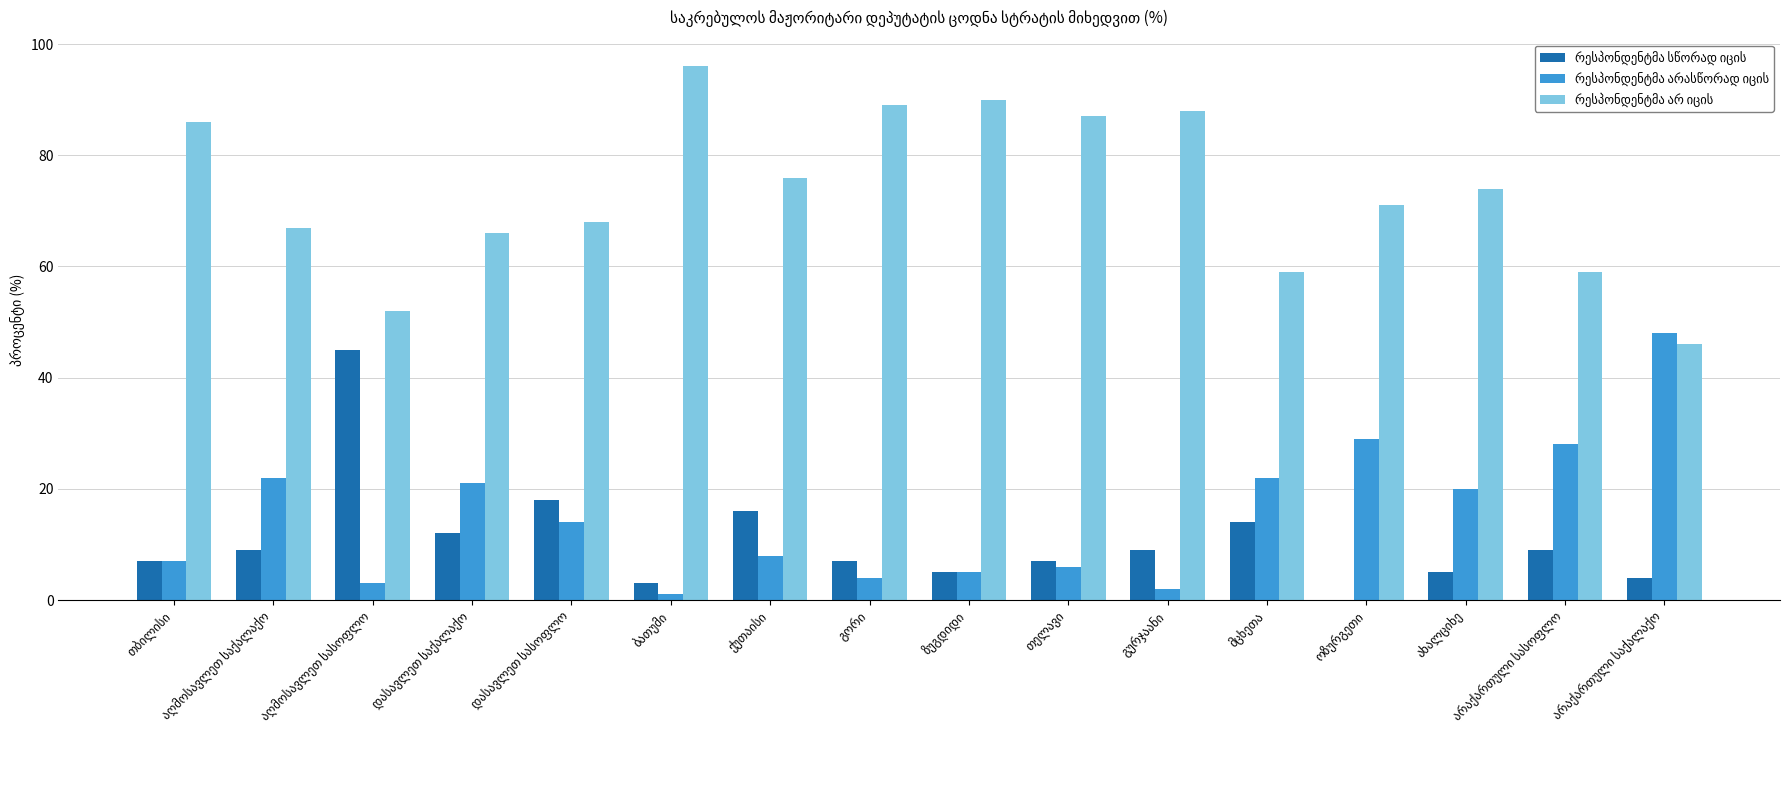

Reading left to right, extract all data points from this chart.

რესპონდენტმა სწორად იცის: თბილისი=7	აღმოსავლეთ საქალაქო=9	აღმოსავლეთ სასოფლო=45	დასავლეთ საქალაქო=12	დასავლეთ სასოფლო=18	ბათუმი=3	ქუთაისი=16	გორი=7	ზუგდიდი=5	თელავი=7	გურჯაანი=9	მცხეთა=14	ოზურგეთი=0	ახალციხე=5	არაქართული სასოფლო=9	არაქართული საქალაქო=4
რესპონდენტმა არასწორად იცის: თბილისი=7	აღმოსავლეთ საქალაქო=22	აღმოსავლეთ სასოფლო=3	დასავლეთ საქალაქო=21	დასავლეთ სასოფლო=14	ბათუმი=1	ქუთაისი=8	გორი=4	ზუგდიდი=5	თელავი=6	გურჯაანი=2	მცხეთა=22	ოზურგეთი=29	ახალციხე=20	არაქართული სასოფლო=28	არაქართული საქალაქო=48
რესპონდენტმა არ იცის: თბილისი=86	აღმოსავლეთ საქალაქო=67	აღმოსავლეთ სასოფლო=52	დასავლეთ საქალაქო=66	დასავლეთ სასოფლო=68	ბათუმი=96	ქუთაისი=76	გორი=89	ზუგდიდი=90	თელავი=87	გურჯაანი=88	მცხეთა=59	ოზურგეთი=71	ახალციხე=74	არაქართული სასოფლო=59	არაქართული საქალაქო=46